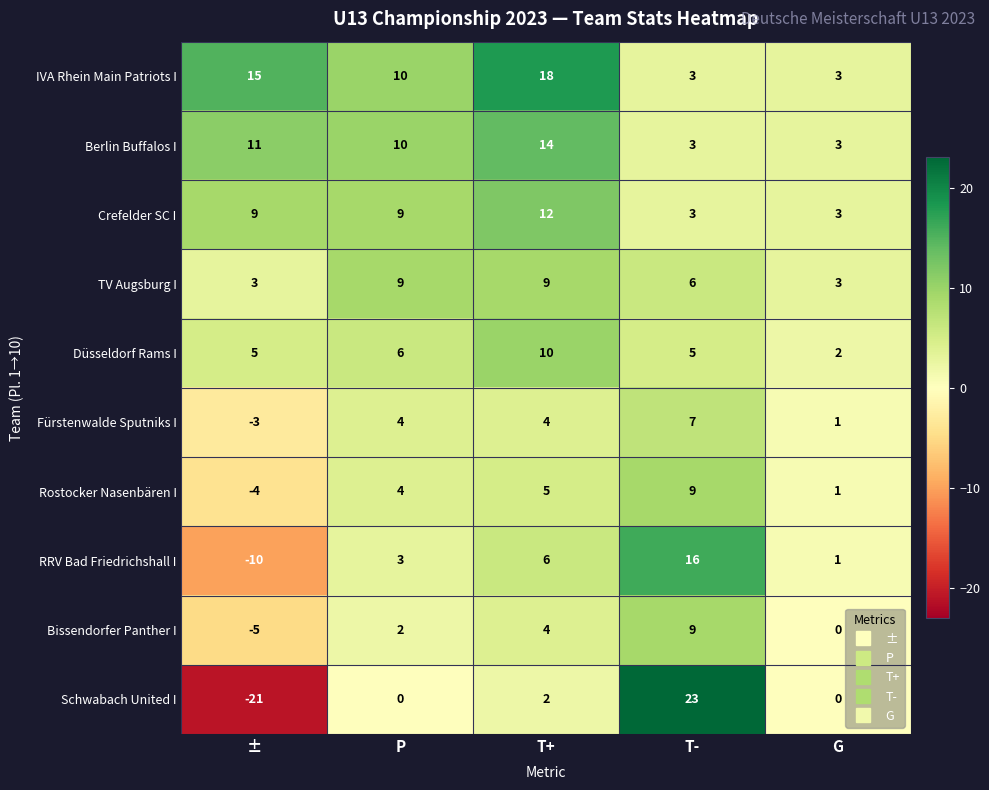

What is the minimum value shown in the chart?

-21